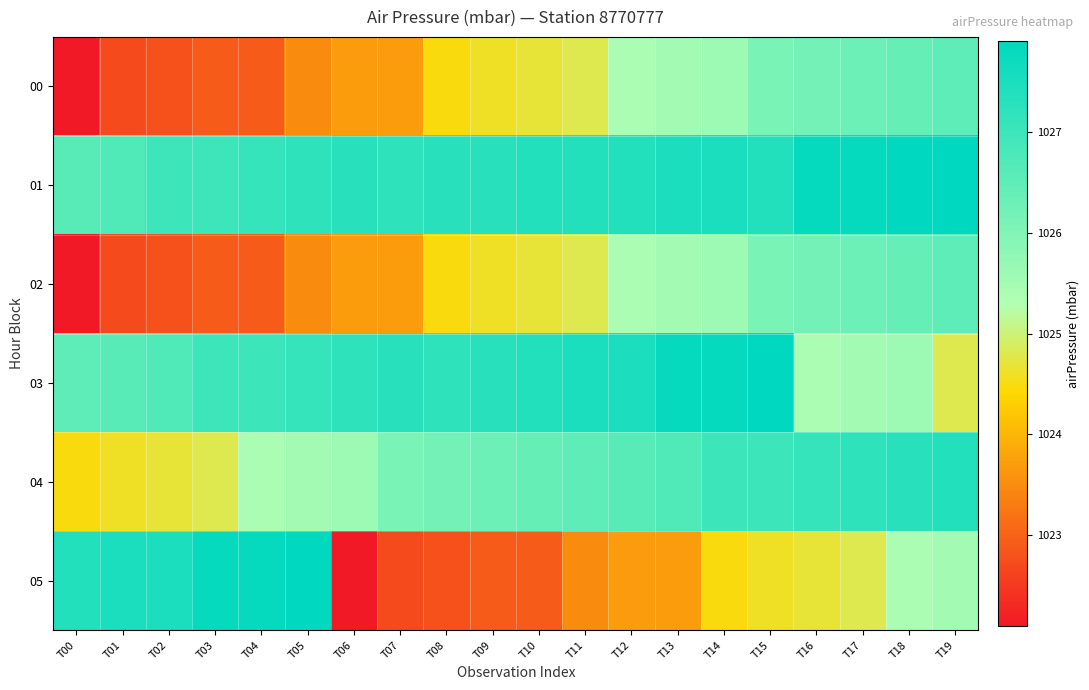

Reading left to right, extract all data points from this chart.

00: T00=1022.1	T01=1022.7	T02=1022.8	T03=1022.9	T04=1022.9	T05=1023.5	T06=1023.7	T07=1023.7	T08=1024.5	T09=1024.6	T10=1024.7	T11=1024.8	T12=1025.4	T13=1025.5	T14=1025.6	T15=1026.1	T16=1026.2	T17=1026.3	T18=1026.4	T19=1026.5
01: T00=1026.6	T01=1026.7	T02=1027.0	T03=1027.0	T04=1027.1	T05=1027.2	T06=1027.3	T07=1027.2	T08=1027.3	T09=1027.3	T10=1027.4	T11=1027.4	T12=1027.4	T13=1027.5	T14=1027.5	T15=1027.4	T16=1027.8	T17=1027.8	T18=1027.9	T19=1027.9
02: T00=1022.1	T01=1022.7	T02=1022.8	T03=1022.9	T04=1022.9	T05=1023.5	T06=1023.7	T07=1023.7	T08=1024.5	T09=1024.6	T10=1024.7	T11=1024.8	T12=1025.4	T13=1025.5	T14=1025.6	T15=1026.1	T16=1026.2	T17=1026.3	T18=1026.4	T19=1026.5
03: T00=1026.5	T01=1026.6	T02=1026.7	T03=1027.0	T04=1027.0	T05=1027.1	T06=1027.2	T07=1027.3	T08=1027.2	T09=1027.3	T10=1027.4	T11=1027.5	T12=1027.5	T13=1027.8	T14=1027.8	T15=1027.9	T16=1025.4	T17=1025.5	T18=1025.6	T19=1024.8
04: T00=1024.5	T01=1024.6	T02=1024.7	T03=1024.8	T04=1025.4	T05=1025.5	T06=1025.6	T07=1026.1	T08=1026.2	T09=1026.3	T10=1026.4	T11=1026.5	T12=1026.6	T13=1026.7	T14=1027.0	T15=1027.0	T16=1027.1	T17=1027.2	T18=1027.3	T19=1027.4
05: T00=1027.4	T01=1027.5	T02=1027.5	T03=1027.8	T04=1027.8	T05=1027.9	T06=1022.1	T07=1022.7	T08=1022.8	T09=1022.9	T10=1022.9	T11=1023.5	T12=1023.7	T13=1023.7	T14=1024.5	T15=1024.6	T16=1024.7	T17=1024.8	T18=1025.4	T19=1025.5